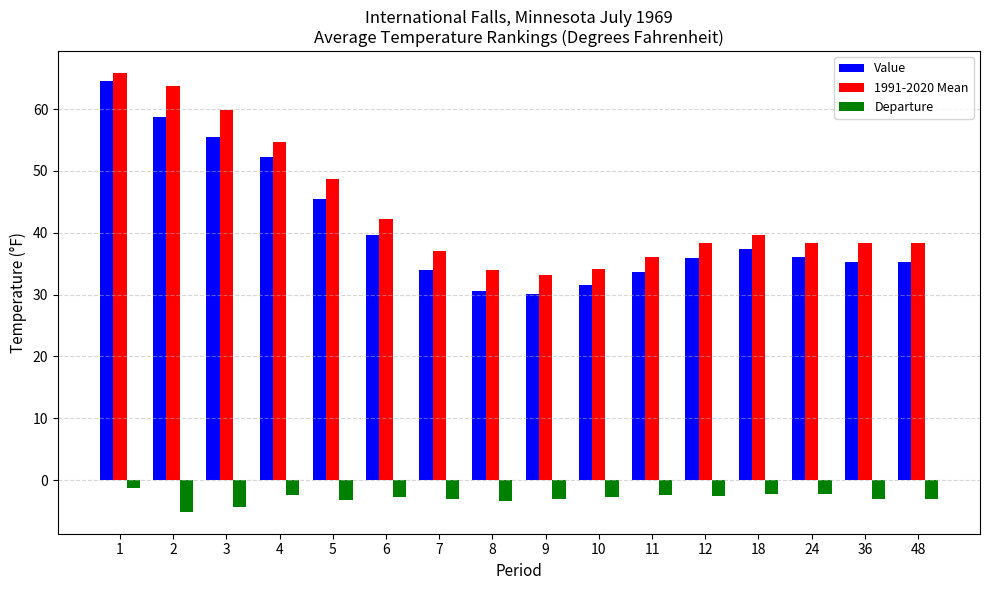

Does the chart contain any negative values?

Yes